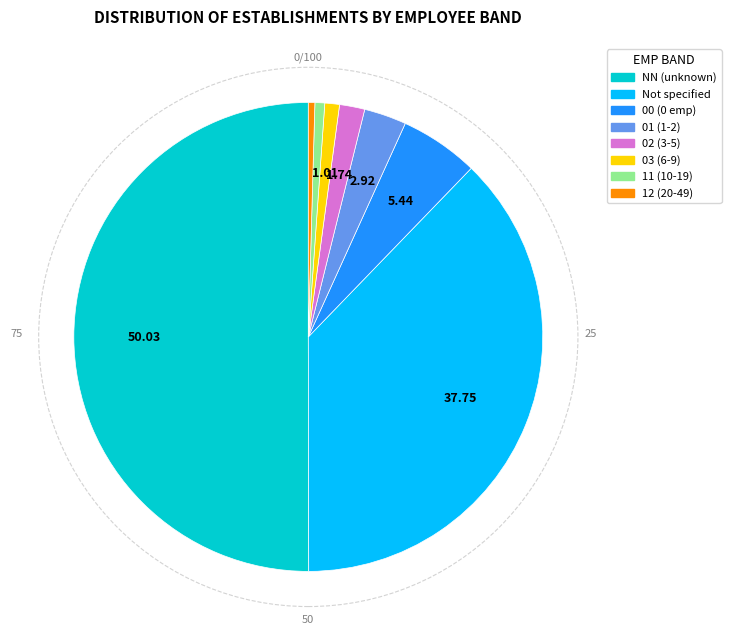

Which slice represents more than half of the pie?

NN